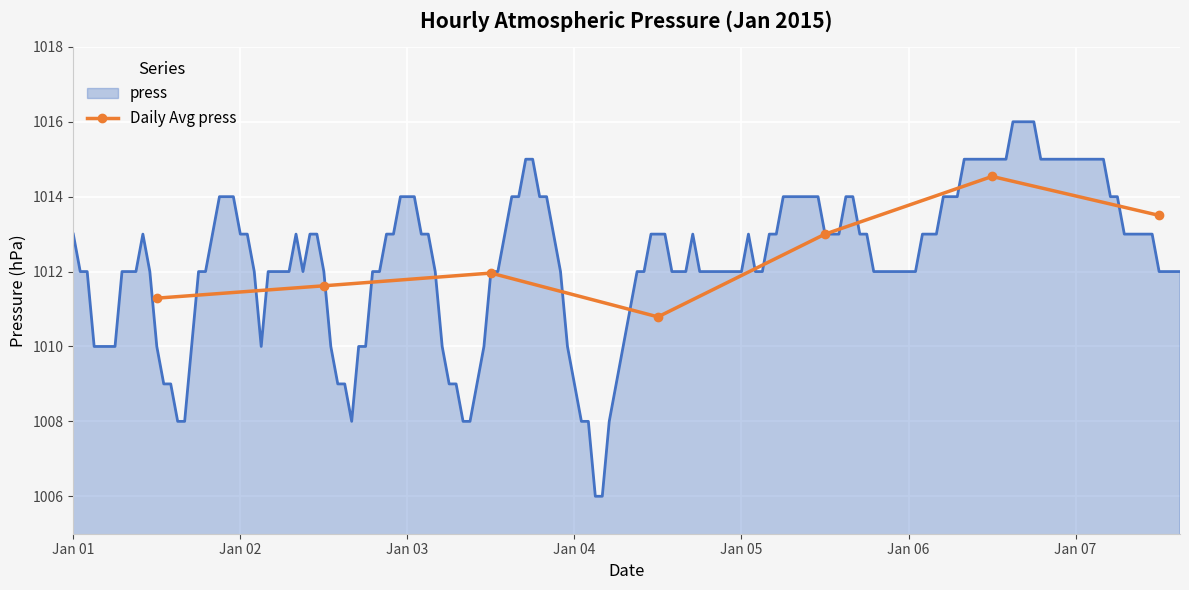

True or false: Daily Avg press has more than 0 interior local peaks.

True